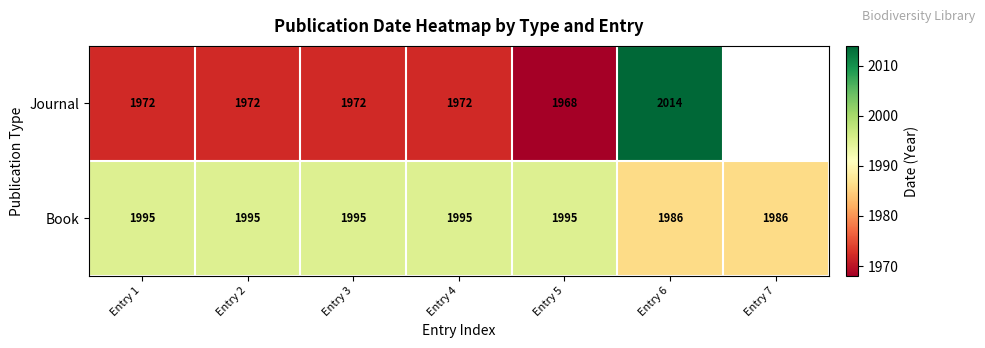

What is the difference between the Journal values at Entry 2 and Entry 6?

42